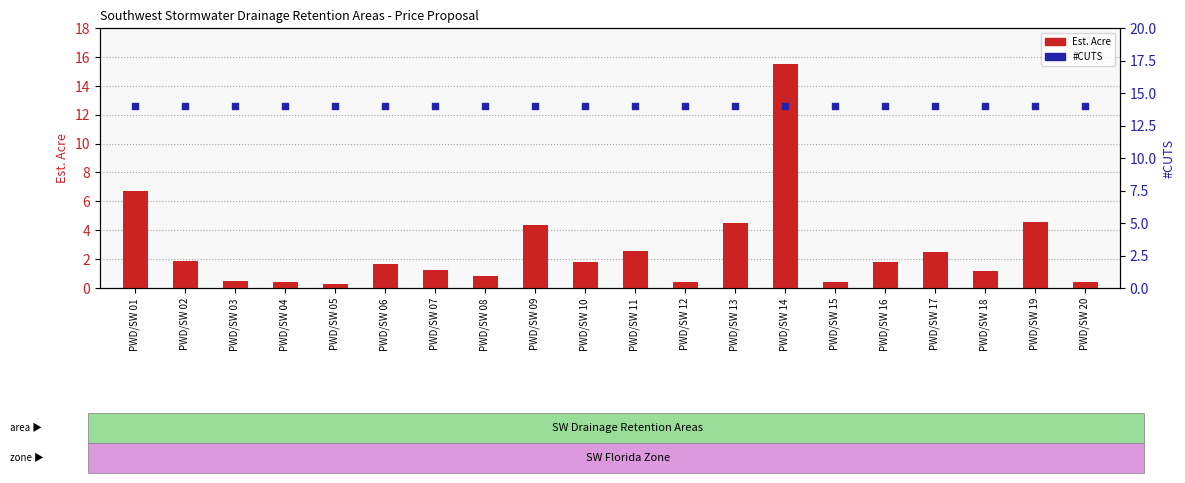

At how many categories does at least one series exceed 1?

20